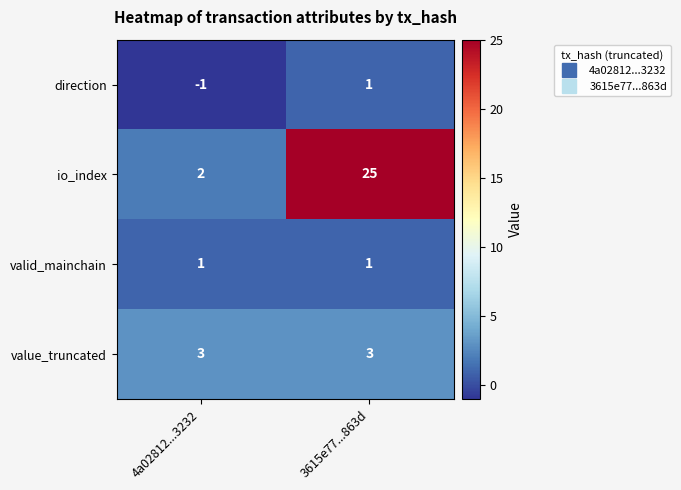

What is the sum of all value_truncated values?

6